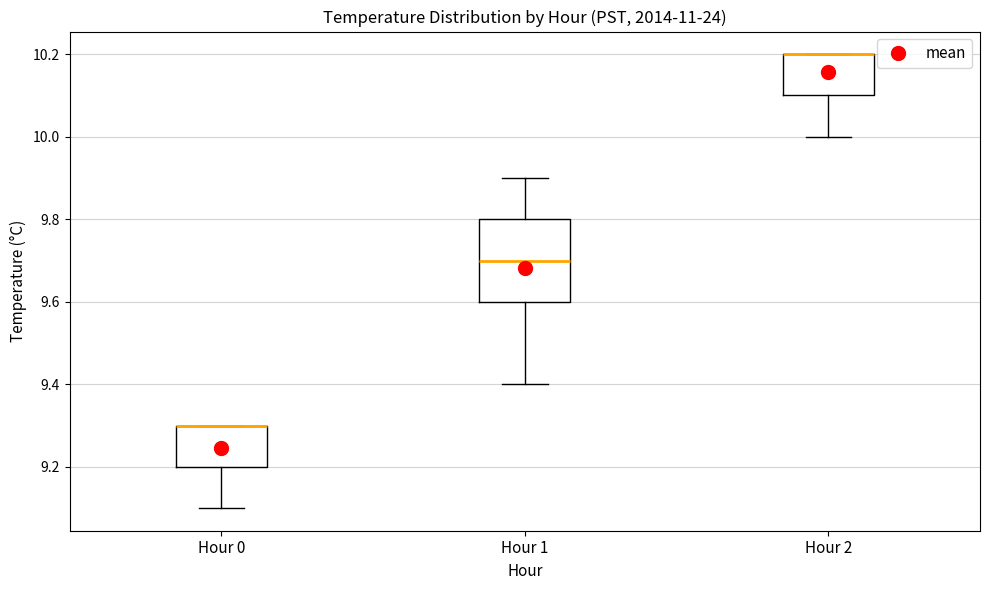

Where does the lower whisker of the box for Hour 2 end on the y-axis? The values are not printed on the chart, so give them approximately, as read against the axis.

10.0